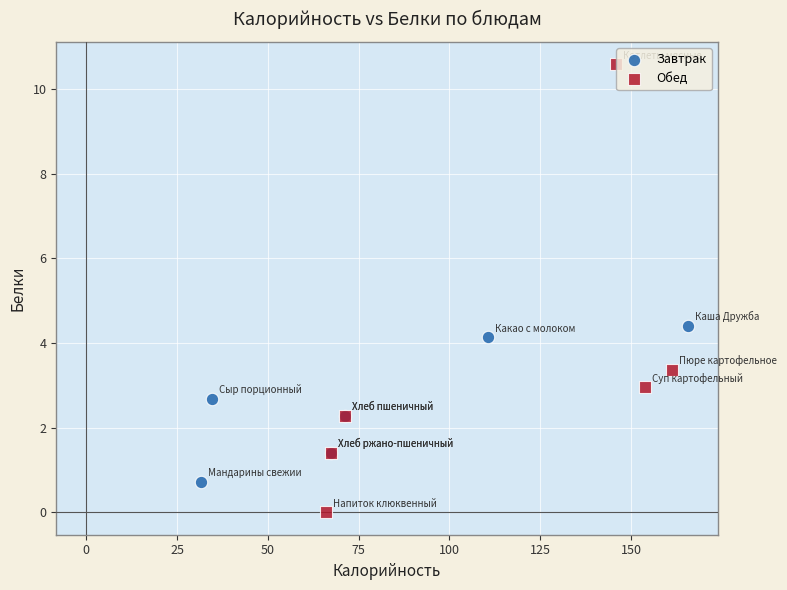

What are all the series names shown in the legend?

Завтрак, Обед